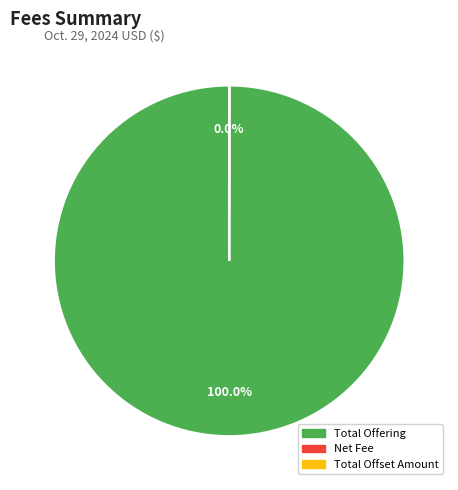

Does Total Offering account for over 50% of the chart?

Yes